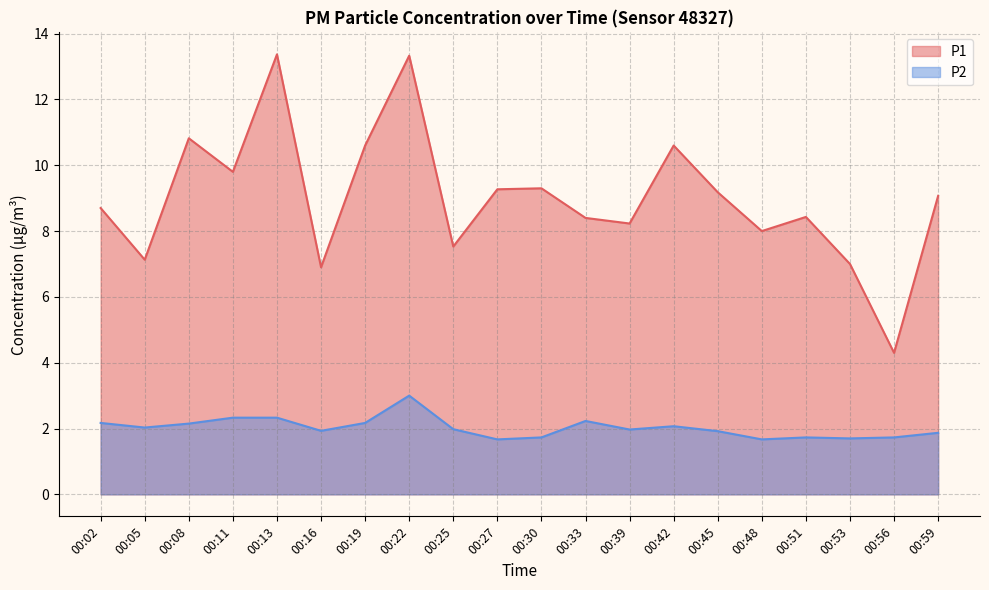

What are all the series names shown in the legend?

P1, P2